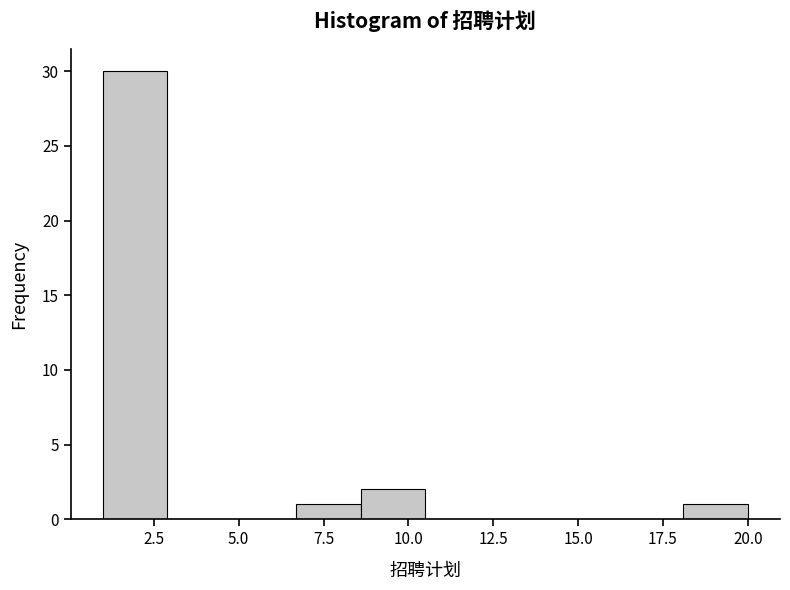

Around what value on the x-axis is the tallest bar? Give the approximate position of its centre, as read against the axis.

2.0